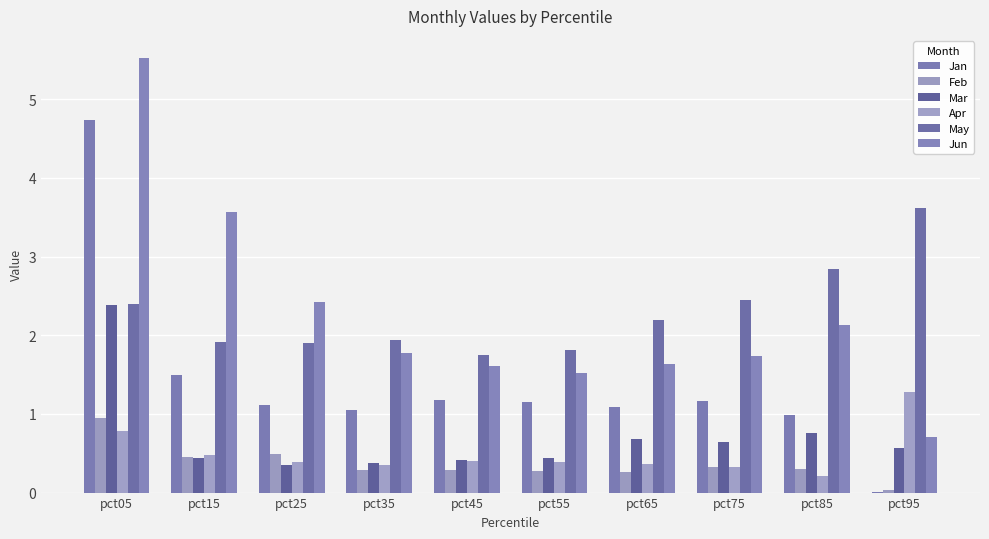

Are the bars grouped side by side (vs. stacked)?

Yes